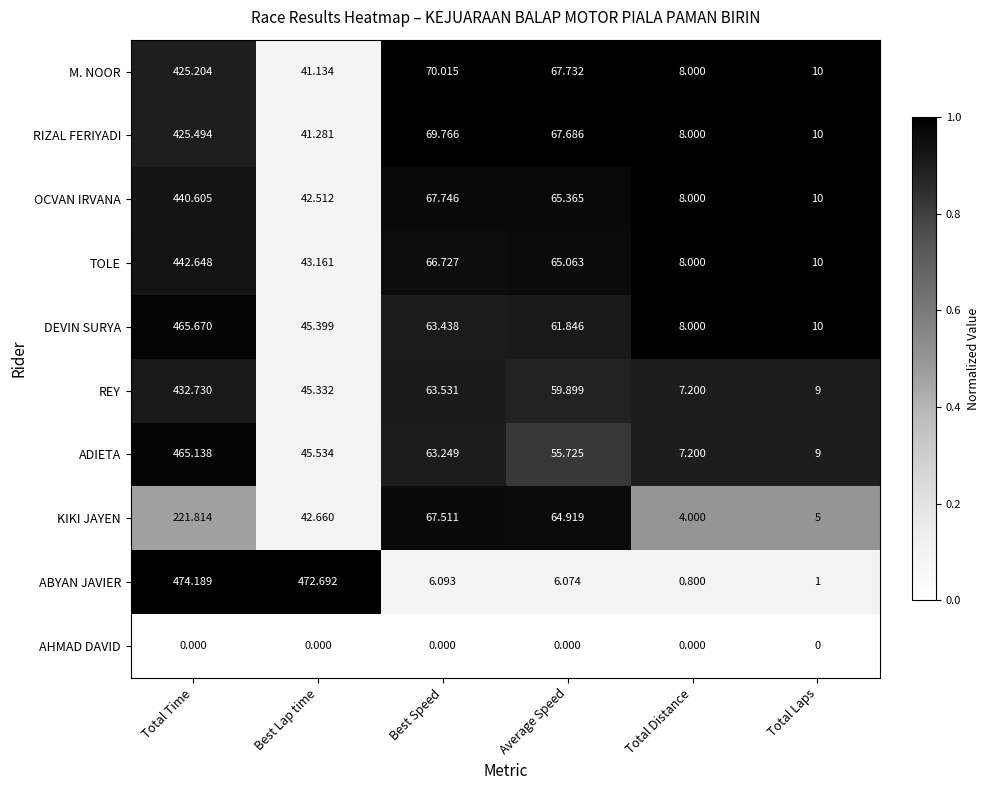

Which series has the largest total across all categories?

ABYAN JAVIER